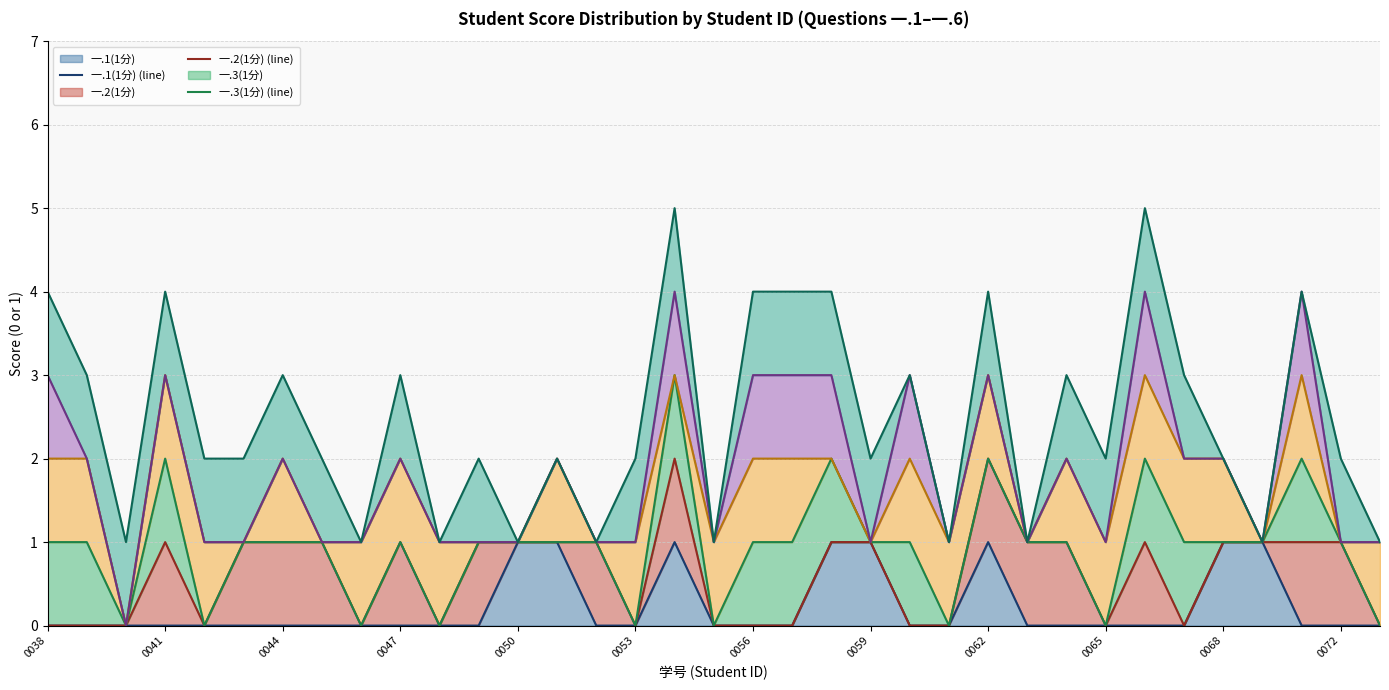

Reading right to left, transcribe all the data shown in this chart.

一.1(1分) (line): 0	0	0	1	1	0	0	0	0	0	1	0	0	1	1	0	0	0	1	0	0	1	1	0	0	0	0	0	0	0	0	0	0	0	0
一.2(1分) (line): 0	1	1	1	1	0	1	0	1	1	2	0	0	1	1	0	0	0	2	0	1	1	1	1	0	1	0	1	1	1	0	1	0	0	0
一.3(1分) (line): 0	1	2	1	1	1	2	0	1	1	2	0	1	1	2	1	1	0	3	0	1	1	1	1	0	1	0	1	1	1	0	2	0	1	1
一.4(1分) (line): 1	1	3	1	2	2	3	1	2	1	3	1	2	1	2	2	2	1	3	1	1	2	1	1	1	2	1	1	2	1	1	3	0	2	2
一.5(1分) (line): 1	1	4	1	2	2	4	1	2	1	3	1	3	1	3	3	3	1	4	1	1	2	1	1	1	2	1	1	2	1	1	3	0	2	3
一.6(1分) (line): 1	2	4	1	2	3	5	2	3	1	4	1	3	2	4	4	4	1	5	2	1	2	1	2	1	3	1	2	3	2	2	4	1	3	4